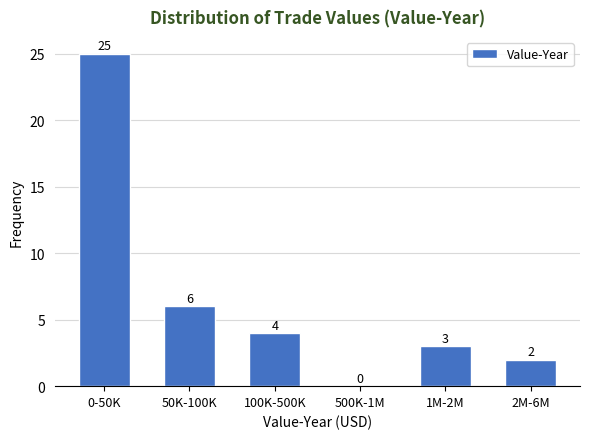

Reading left to right, what are all the values shown in this chart?

0-50K=25	50K-100K=6	100K-500K=4	500K-1M=0	1M-2M=3	2M-6M=2